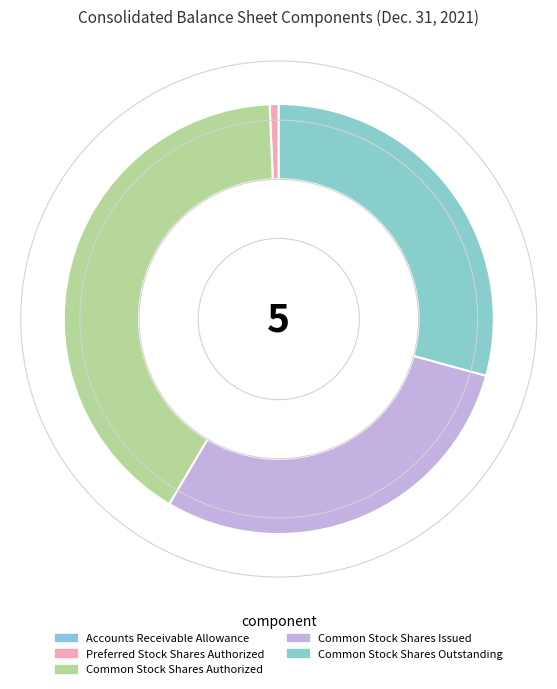

To the nearest percent, what is the average slice percentage?

20%